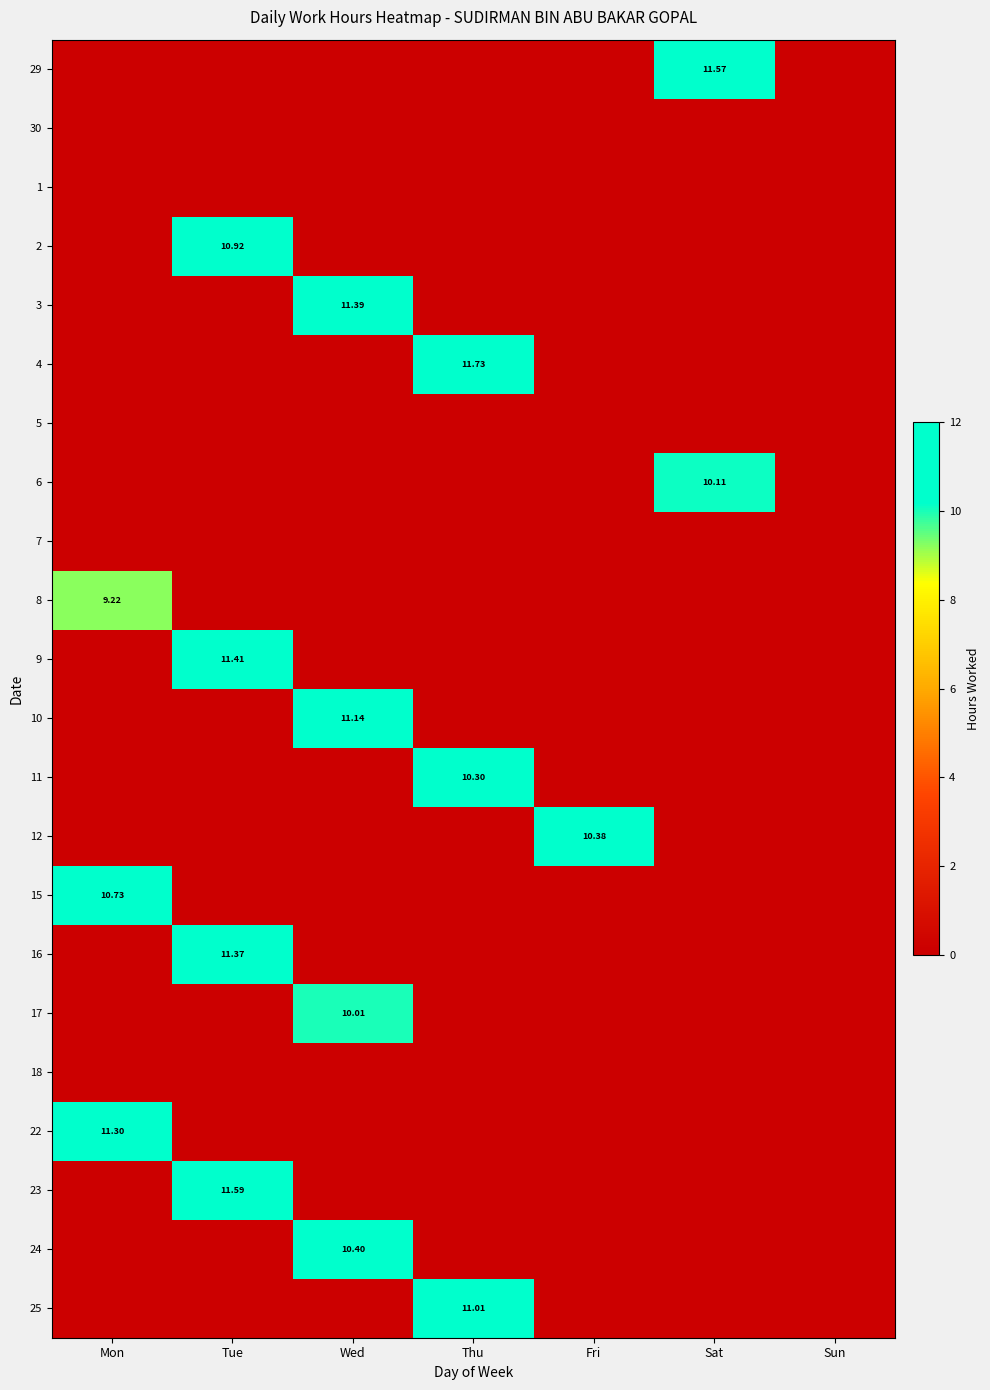

Is the value of 7 at Sat greater than the value of 18 at Sun?

No